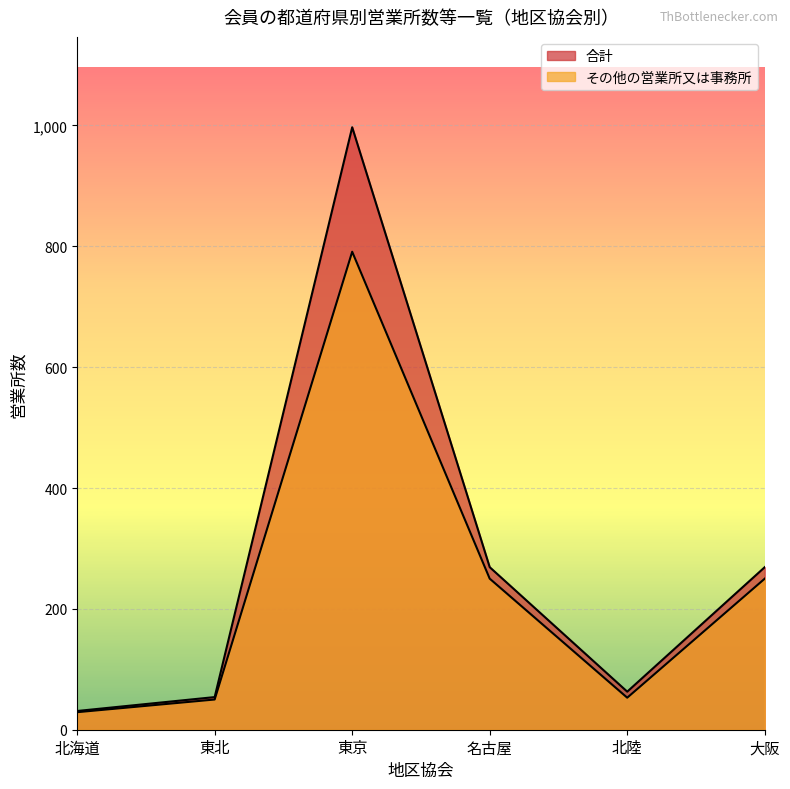

What is the lowest value of the その他の営業所又は事務所 series?

29